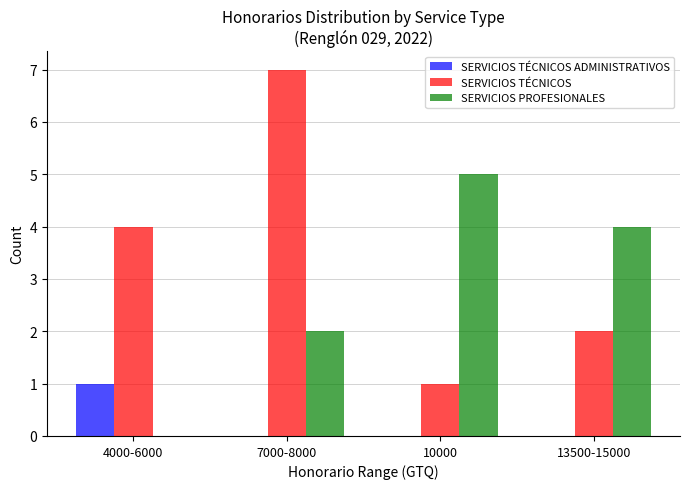

Reading left to right, list all the values displayed in this chart.

SERVICIOS TÉCNICOS ADMINISTRATIVOS: 1	0	0	0
SERVICIOS TÉCNICOS: 4	7	1	2
SERVICIOS PROFESIONALES: 0	2	5	4